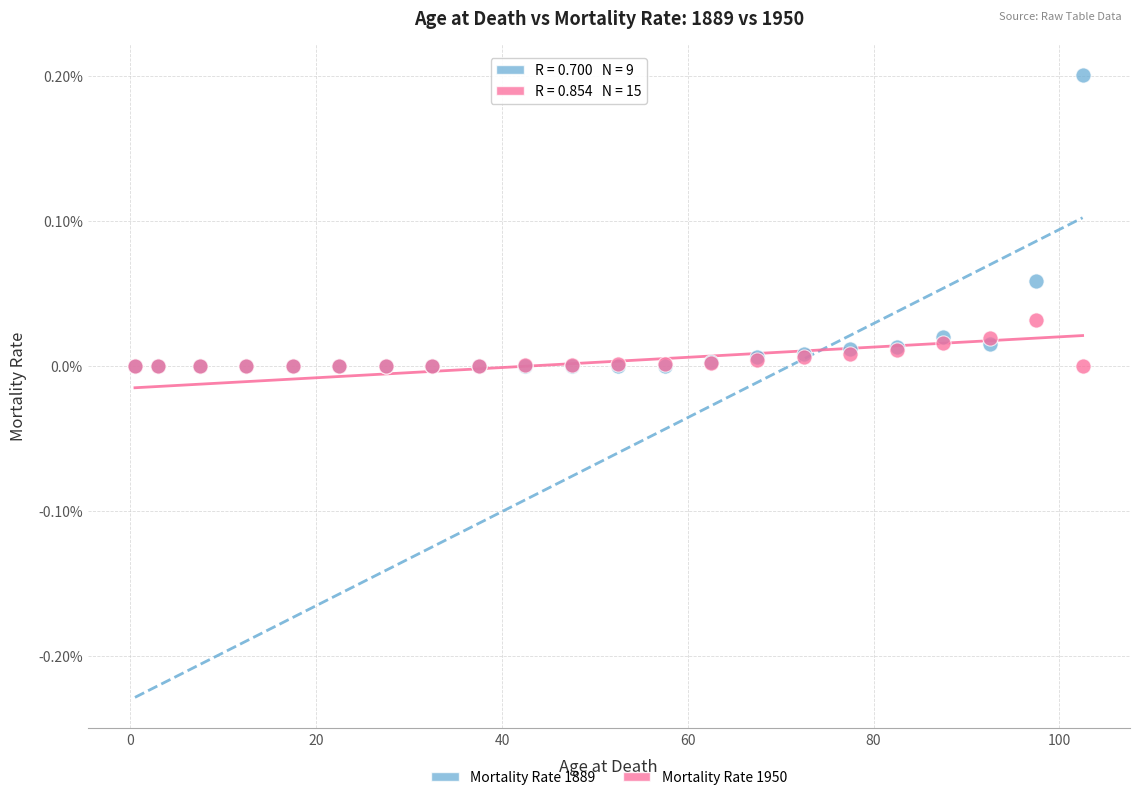

Which series has the widest spread of Y values?

Mortality Rate 1889